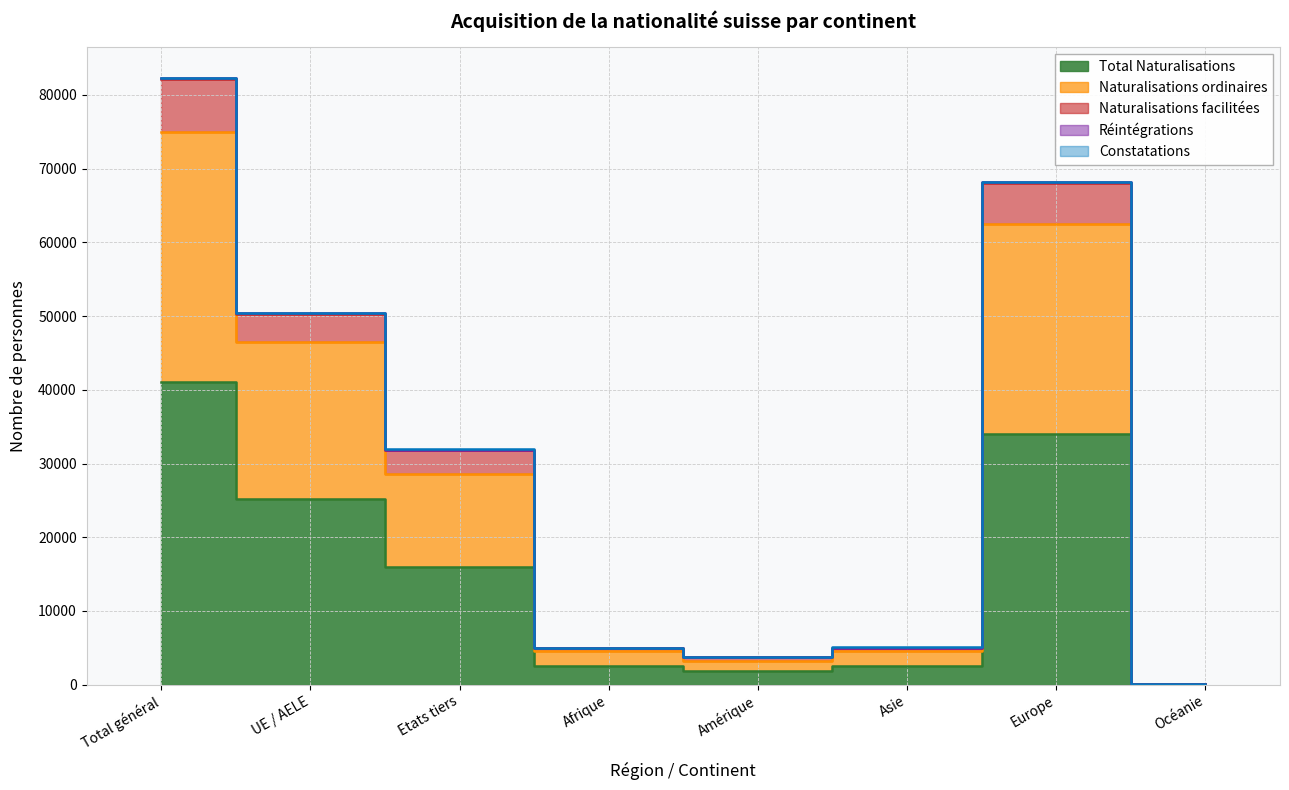

Is it true that Total Naturalisations equals 3101 at Amérique?

False